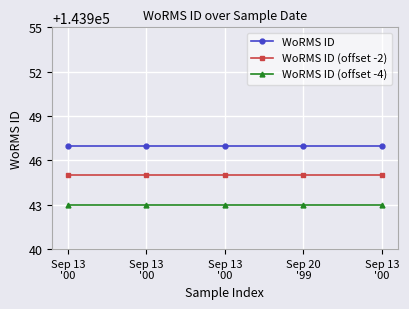

True or false: WoRMS ID and WoRMS ID (offset -4) cross at least once.

False